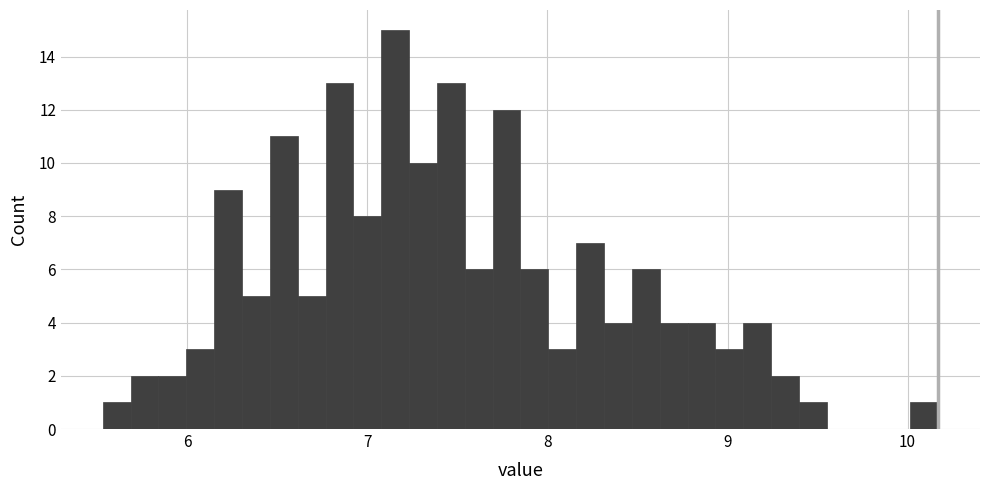

Read against the x-axis, roughly where is the centre of the tallest bar?

7.2